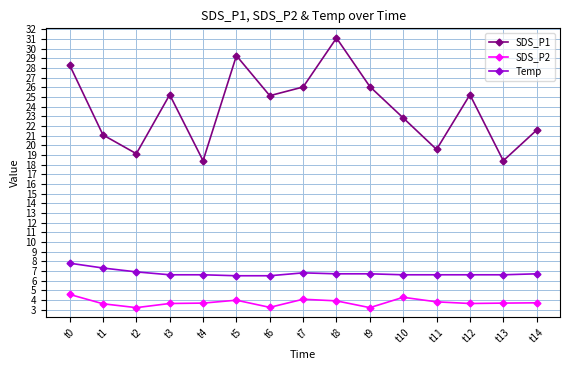

Rank the series by their average value, from lowest to highest.

SDS_P2, Temp, SDS_P1